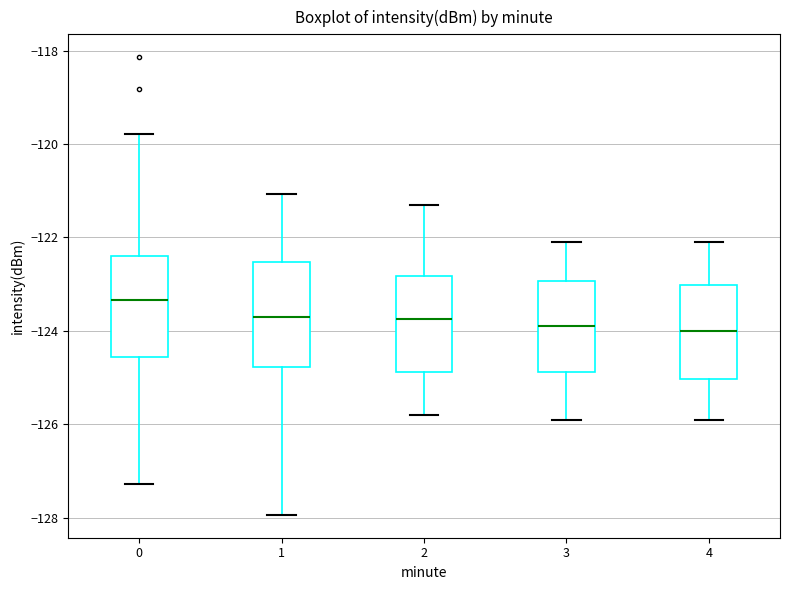

Reading left to right, read every box against the y-axis: the position of its median line, the range the box covers, and the ends of its whiskers. The values are not printed on the chart, so give them approximately, as read against the axis.

0: median -123.4, box -124.6 to -122.4, whiskers -127.2 to -119.8
1: median -123.6, box -124.8 to -122.6, whiskers -128.0 to -121.0
2: median -123.8, box -124.8 to -122.8, whiskers -125.8 to -121.2
3: median -123.8, box -124.8 to -123.0, whiskers -125.8 to -122.0
4: median -124.0, box -125.0 to -123.0, whiskers -125.8 to -122.0